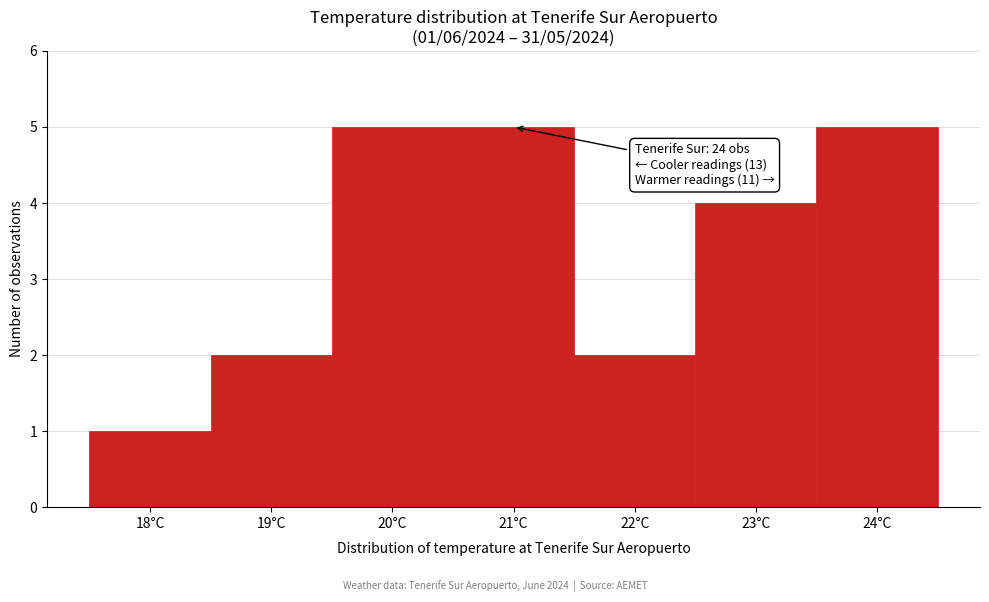

Reading left to right, extract all data points from this chart.

18°C=1	19°C=2	20°C=5	21°C=5	22°C=2	23°C=4	24°C=5